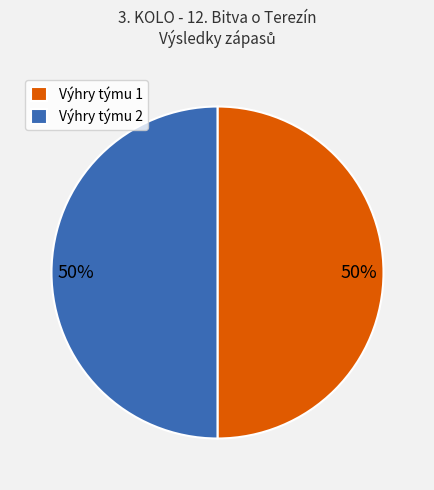

What percentage is the Výhry týmu 1 slice, to the nearest percent?

50%